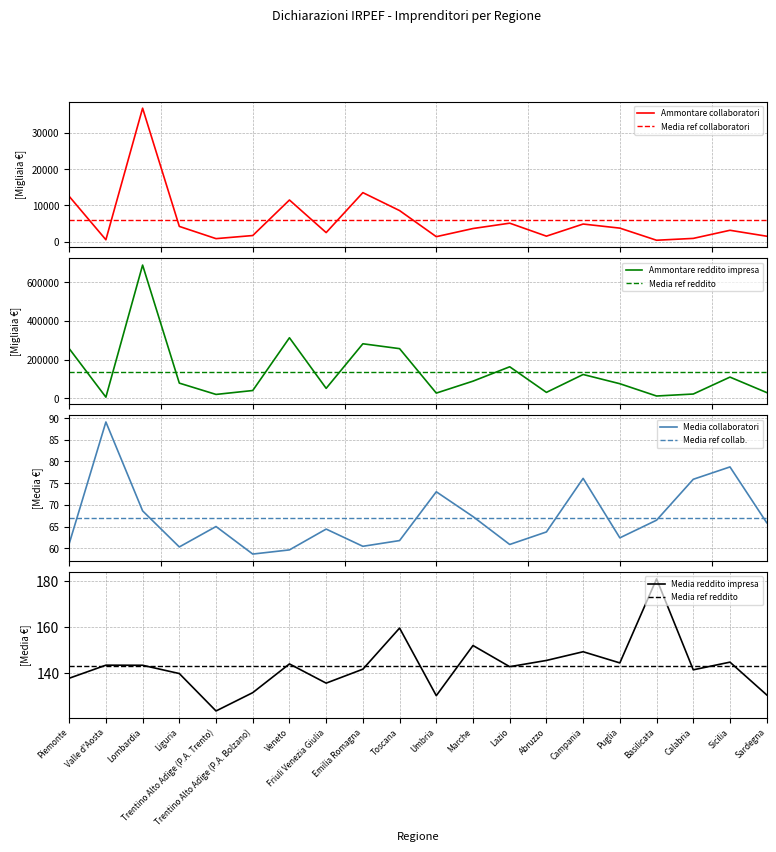

Where is the first local maximum for Media reddito impresa?

Valle d'Aosta